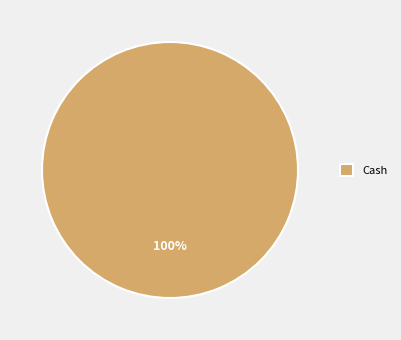

What percentage is the Cash slice, to the nearest percent?

100%